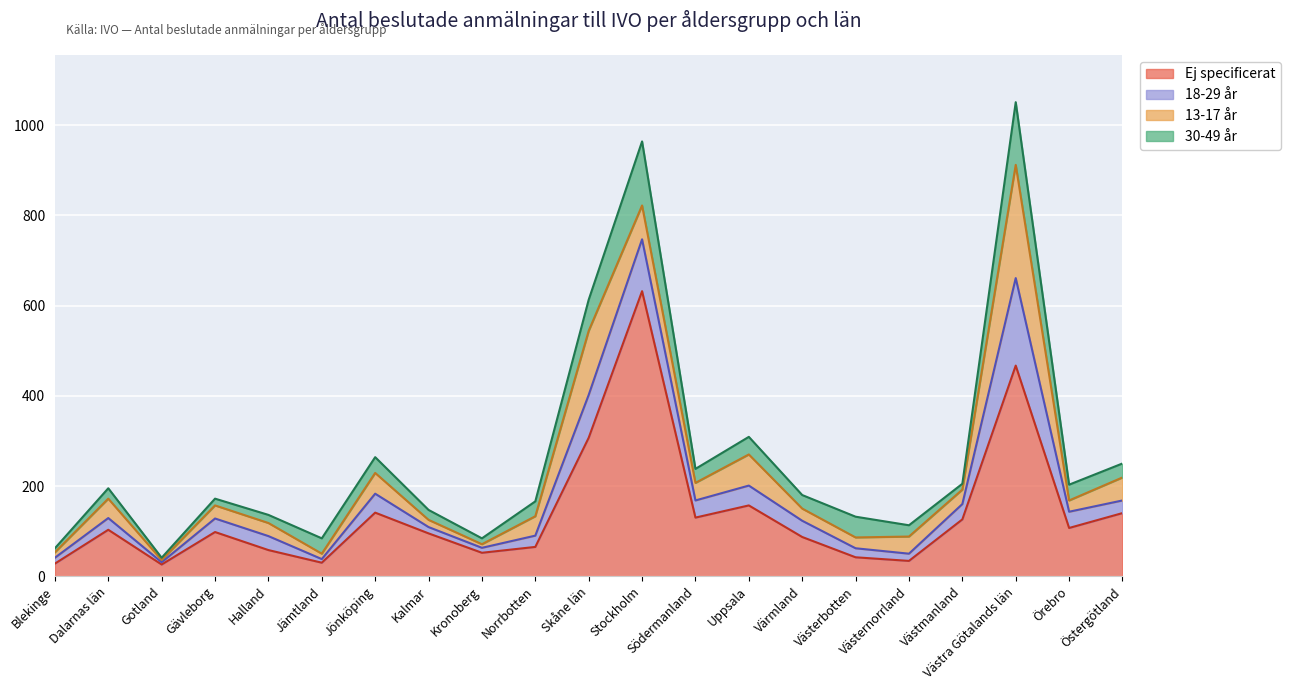

What is the difference between the 30-49 år values at Jämtland and Kronoberg?

21